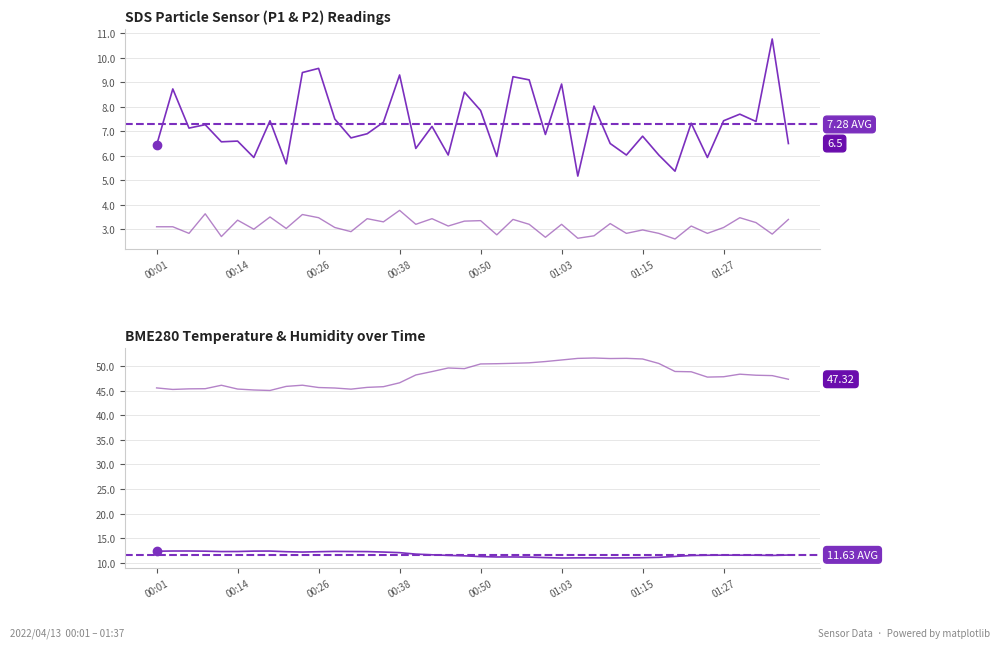

At which label does SDS_P2 first exceed 3?

00:01